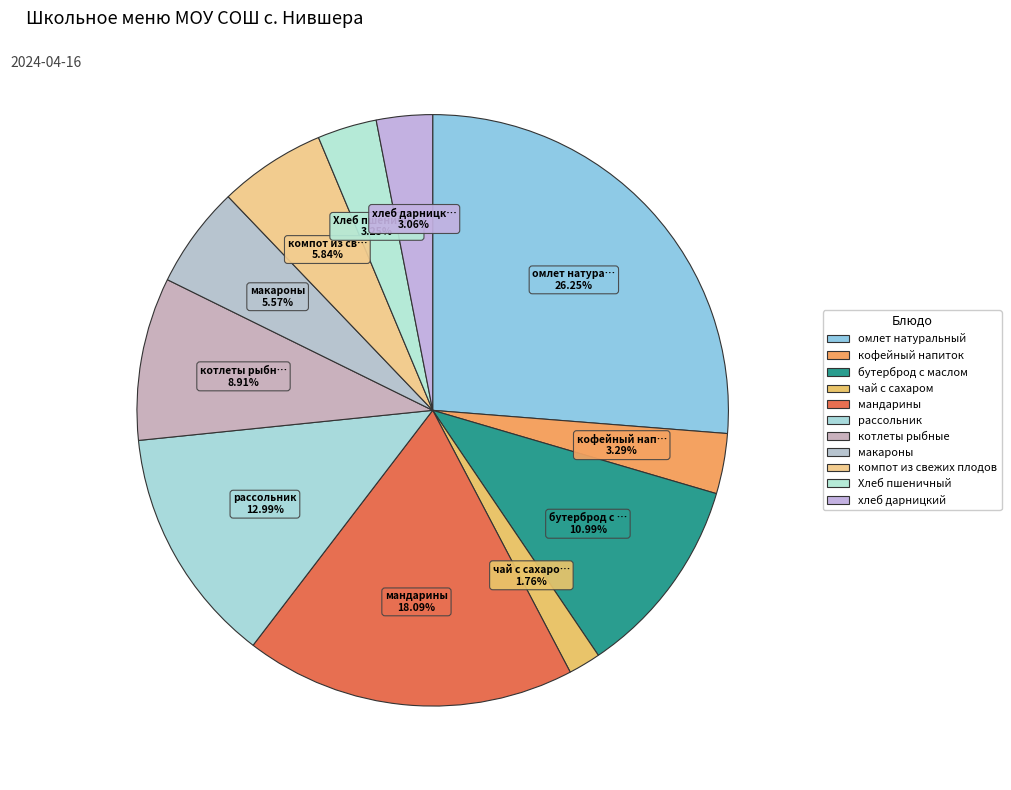

Which slice is the largest?

омлет натуральный